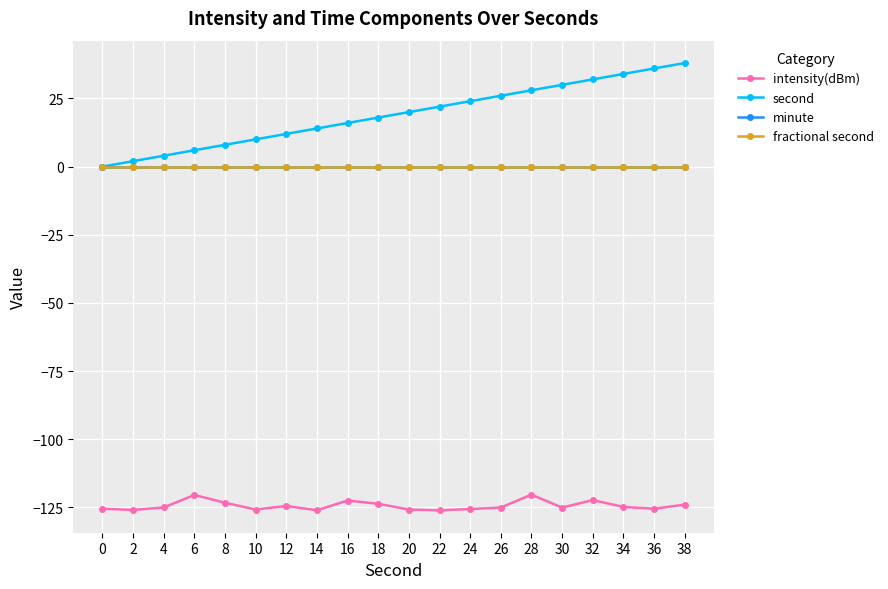

List the series in order of their peak value, highest first.

second, minute, fractional second, intensity(dBm)